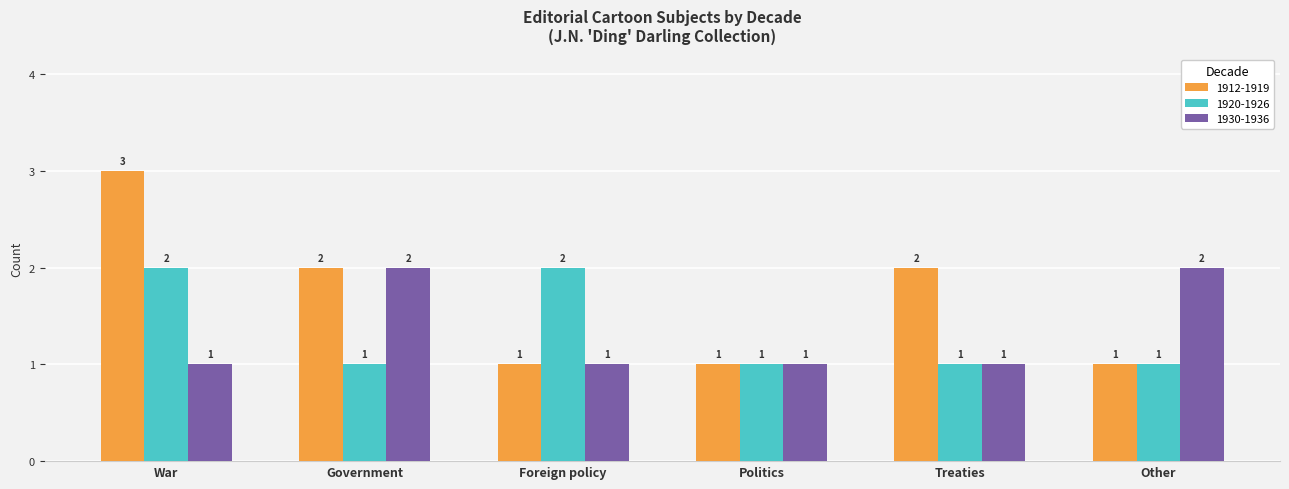

What is the value of the 1920-1926 bar at the 2nd from the left?

1